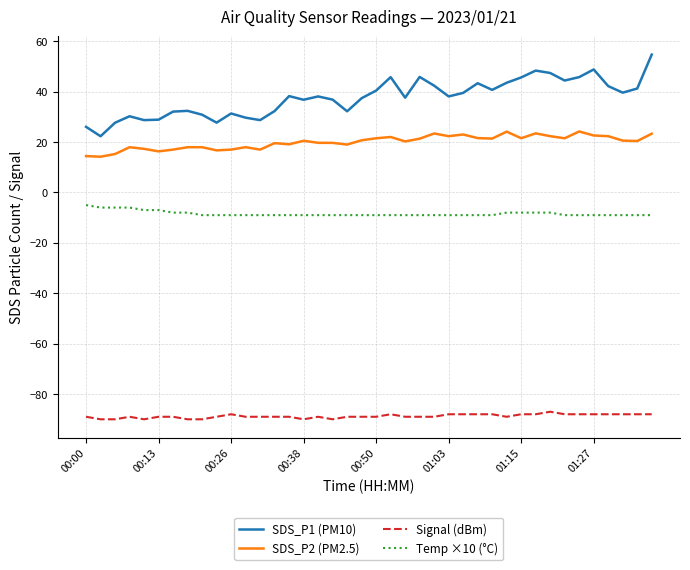

Which series has the largest total across all categories?

SDS_P1 (PM10)